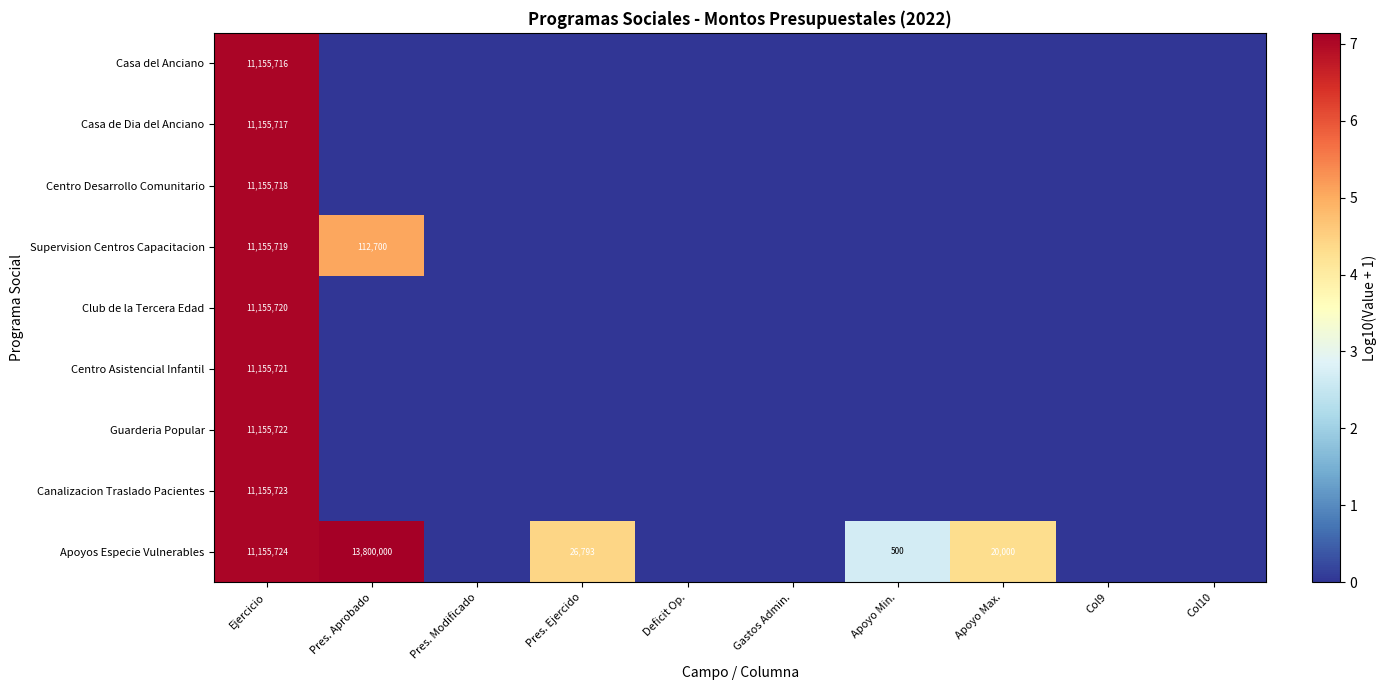

Is it true that Casa del Anciano equals 7.0 at Ejercicio?

True